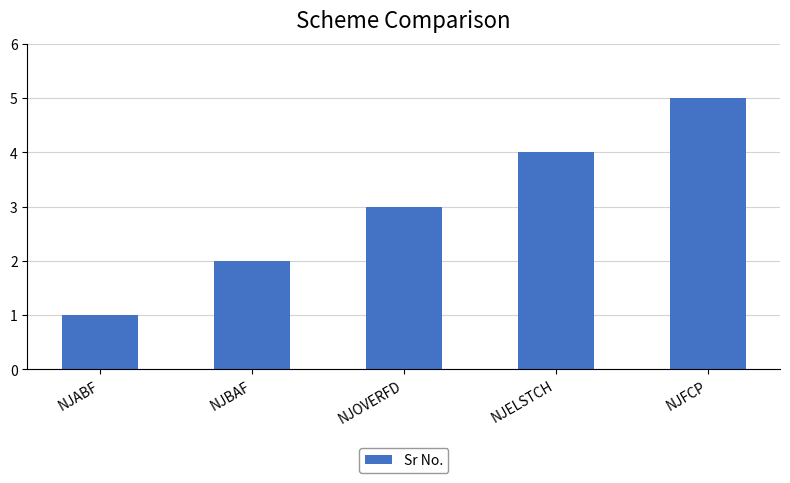

Reading left to right, extract all data points from this chart.

NJABF=1	NJBAF=2	NJOVERFD=3	NJELSTCH=4	NJFCP=5